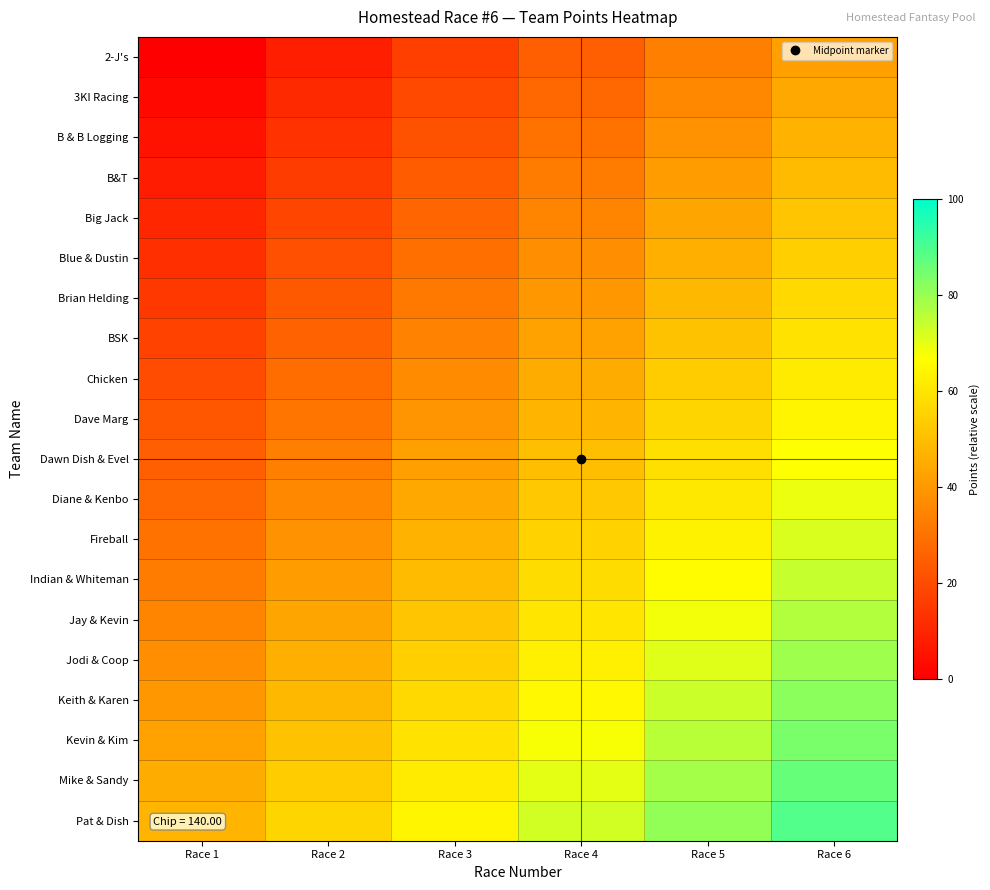

Which has a higher value, Race 3 or Race 6?

Race 6